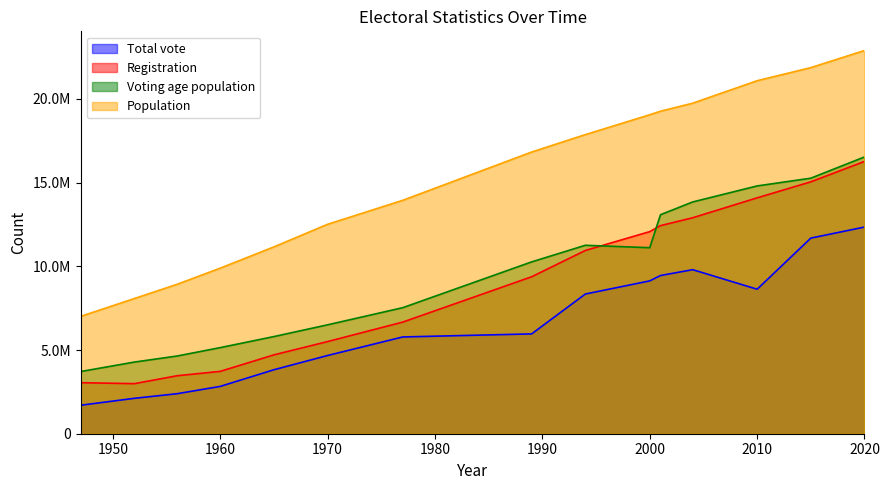

What are all the series names shown in the legend?

Total vote, Registration, Voting age population, Population